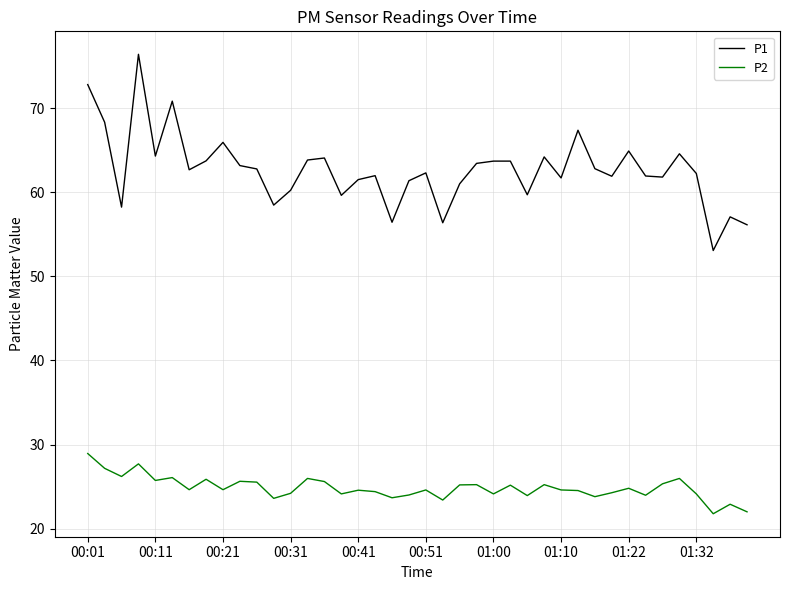

True or false: P2 and P1 cross at least once.

False